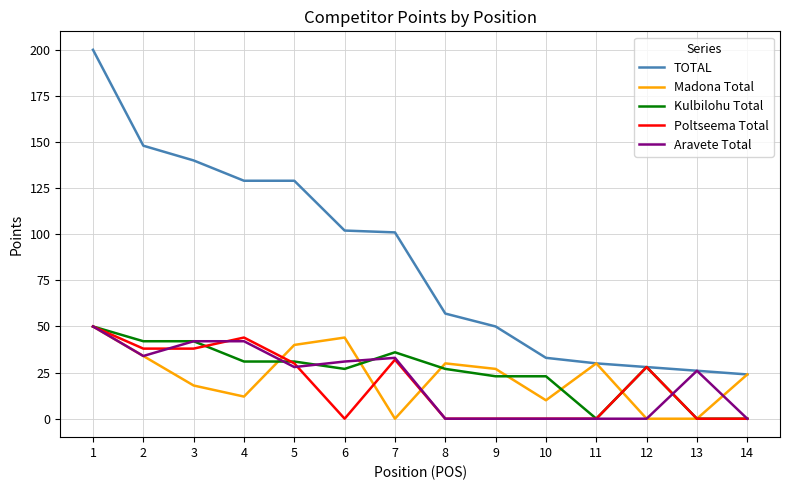

Between 7 and 13, which series saw the biggest shift?

TOTAL